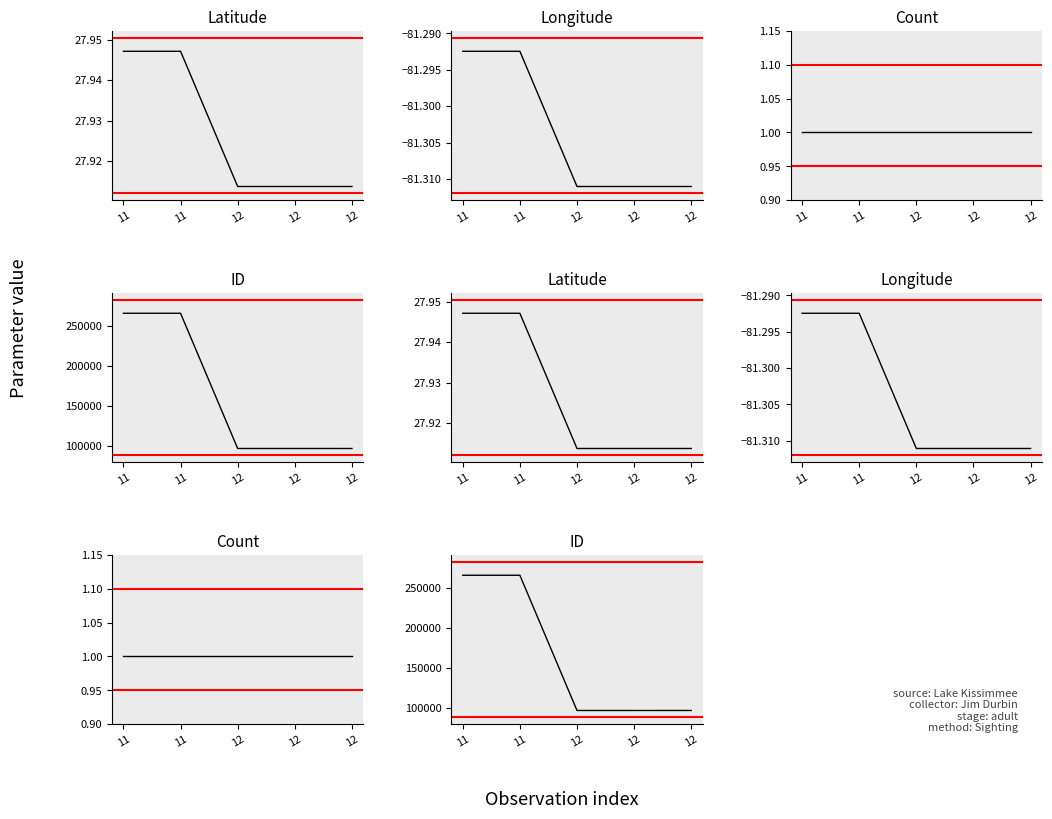

Reading left to right, list all the values displayed in this chart.

Latitude: 11=27.9	11=27.9	12=27.9	12=27.9	12=27.9
Longitude: 11=-81.3	11=-81.3	12=-81.3	12=-81.3	12=-81.3
Count: 11=1.0	11=1.0	12=1.0	12=1.0	12=1.0
ID: 11=266107.0	11=266112.0	12=96867.0	12=96868.0	12=96880.0